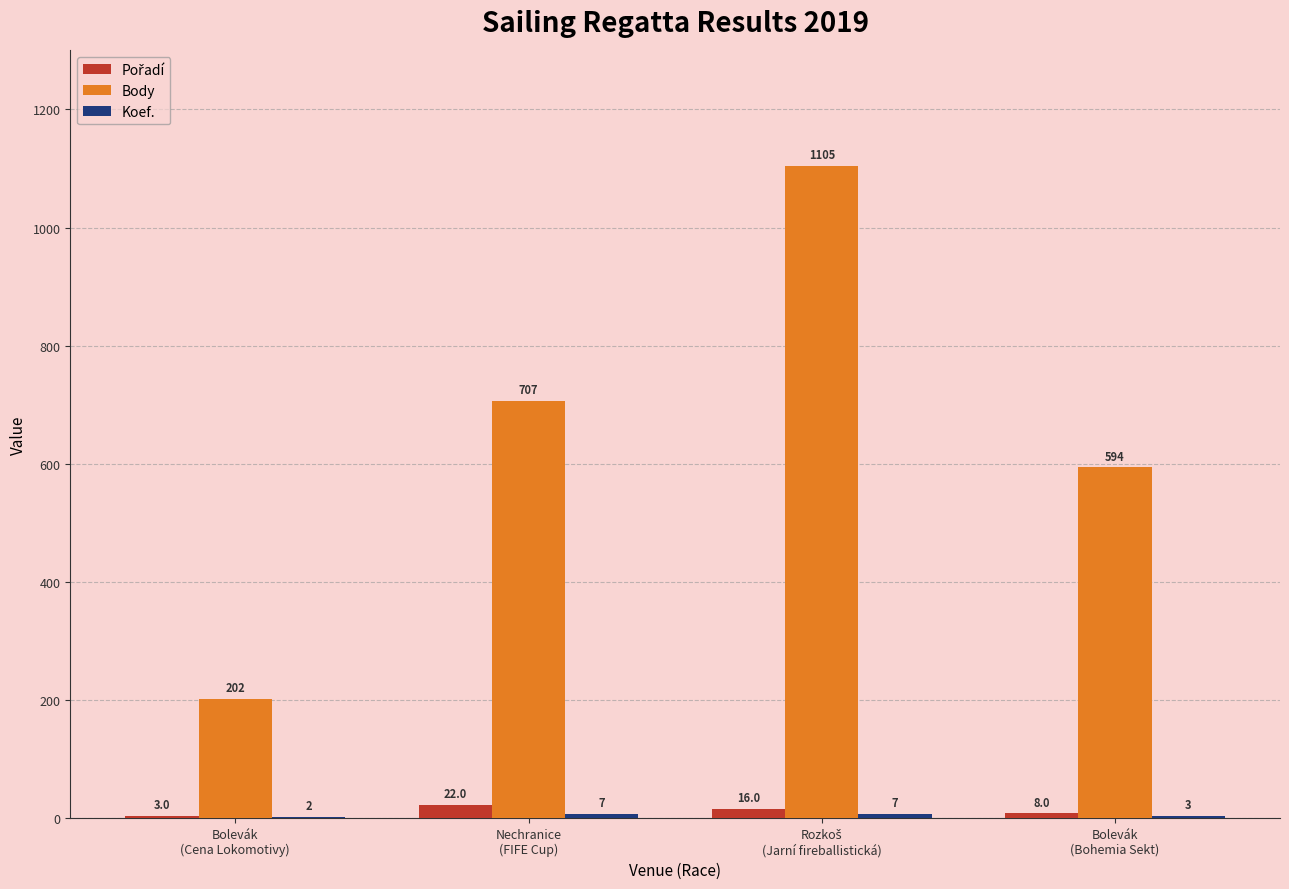

What is the highest value of the Body series?

1105